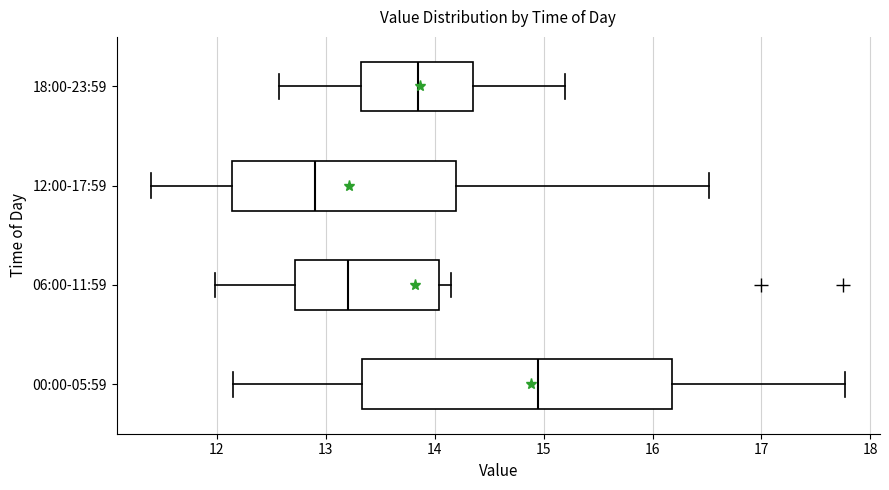

Comparing the boxes themselves (not the whiskers), which one is the widest?

00:00-05:59